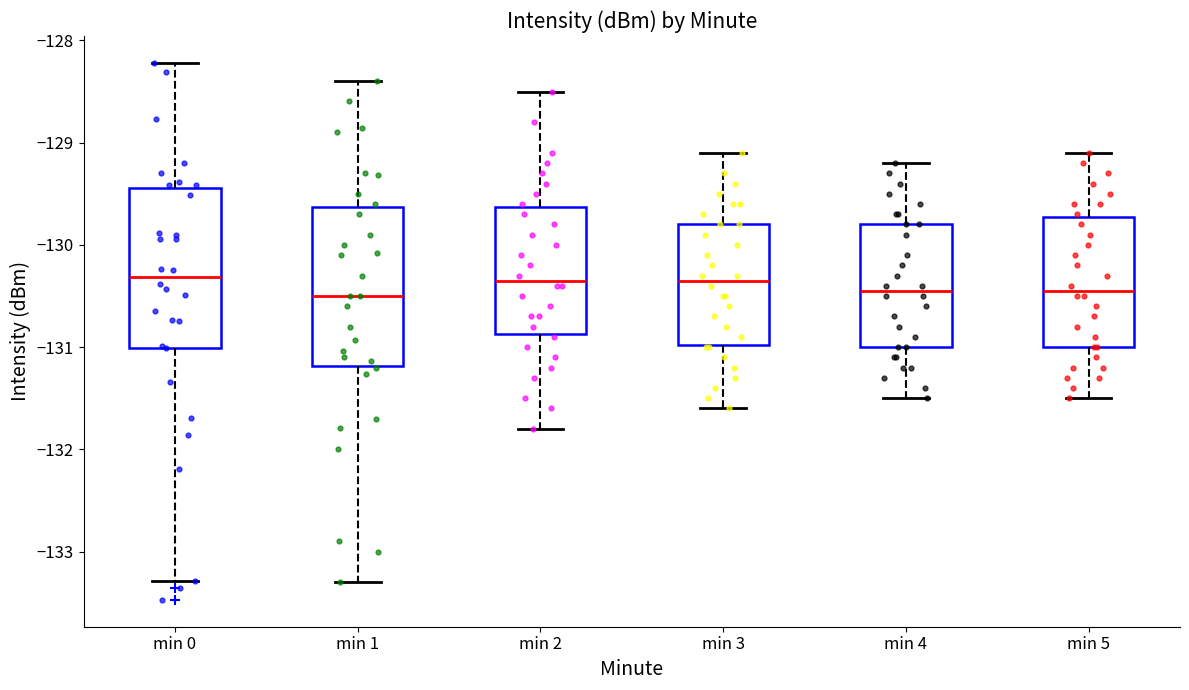

Reading left to right, transcribe this box plot: for each box, give where its median line is, the range the box spans, and where its two whiskers end, as read against the y-axis. The values are not printed on the chart, so give them approximately, as read against the axis.

min 0: median -130.3, box -131.0 to -129.4, whiskers -133.3 to -128.2
min 1: median -130.5, box -131.2 to -129.6, whiskers -133.3 to -128.4
min 2: median -130.3, box -130.9 to -129.6, whiskers -131.8 to -128.5
min 3: median -130.3, box -131.0 to -129.8, whiskers -131.6 to -129.1
min 4: median -130.4, box -131.0 to -129.8, whiskers -131.5 to -129.2
min 5: median -130.4, box -131.0 to -129.7, whiskers -131.5 to -129.1